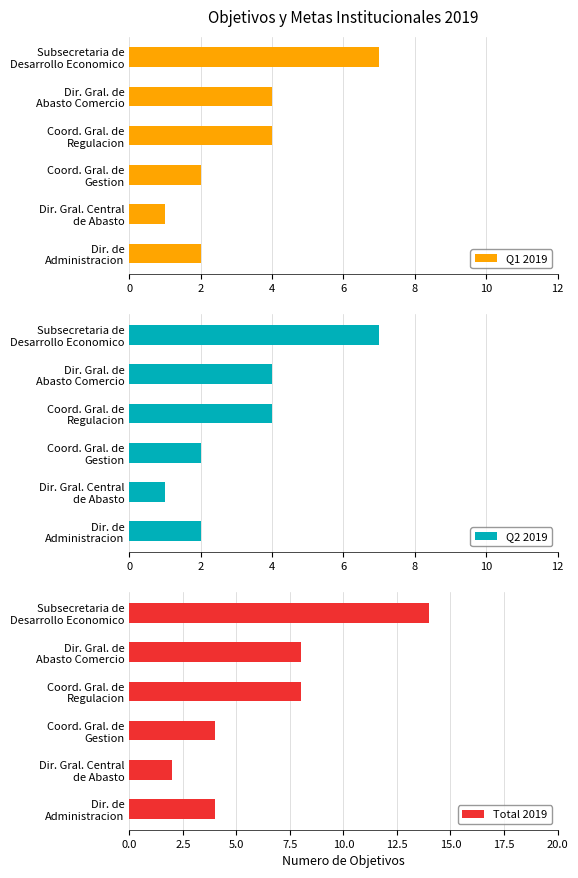

At how many categories does at least one series exceed 9?

1